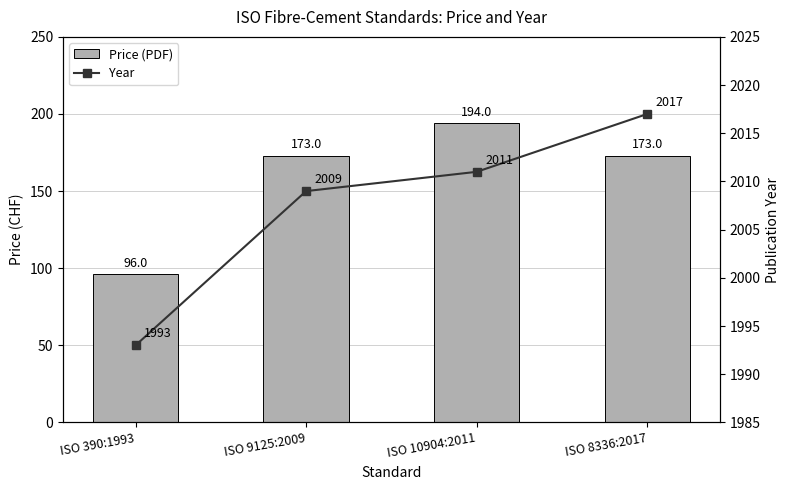

What is the value of the Year bar at the 2nd from the left?

2009